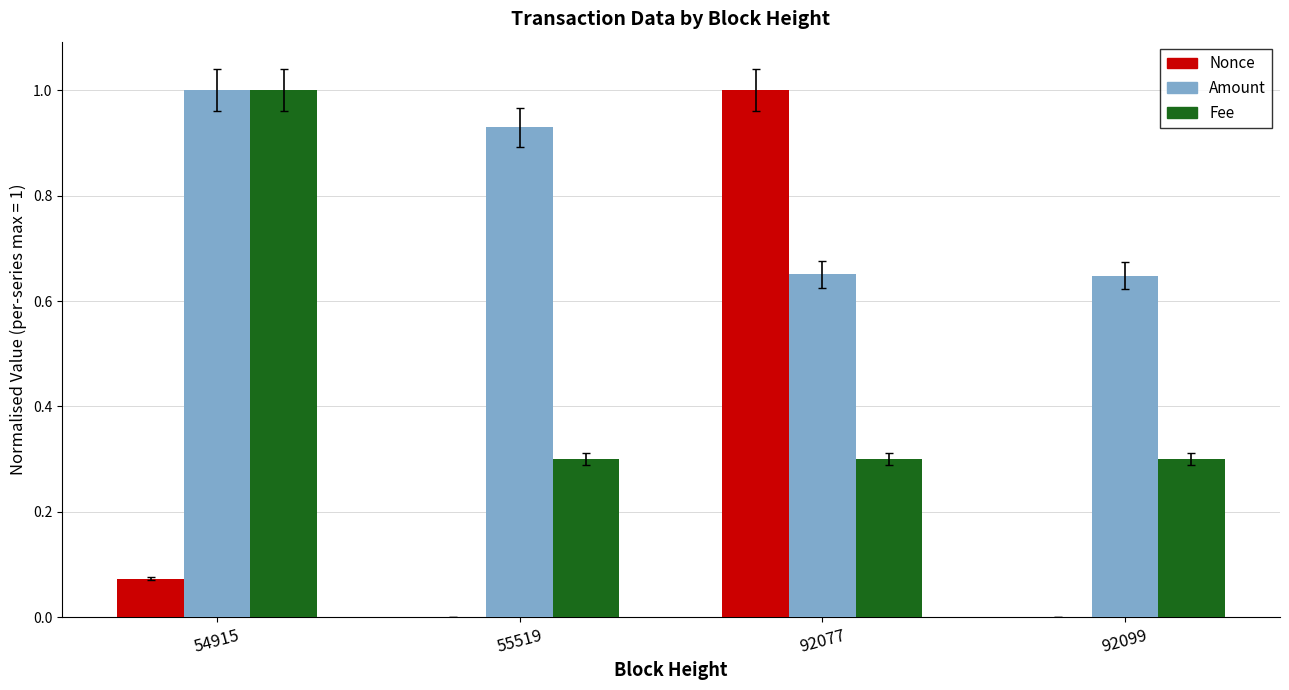

Which series has the largest total across all categories?

Amount